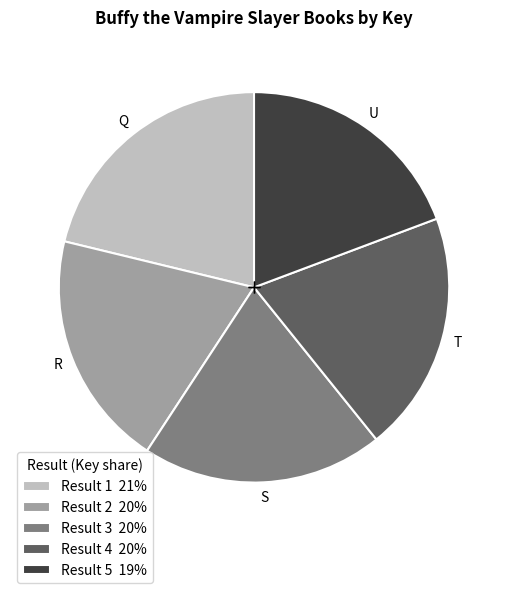

Is Result 3 20% the majority of the pie?

No